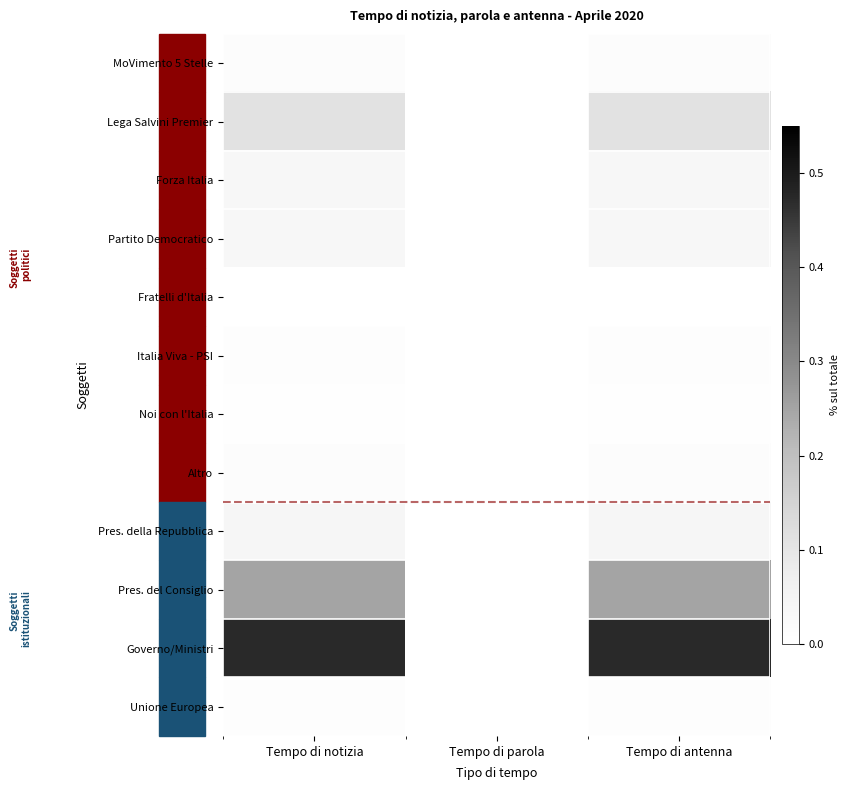

Which label corresponds to the smallest value in the chart?

Tempo di parola